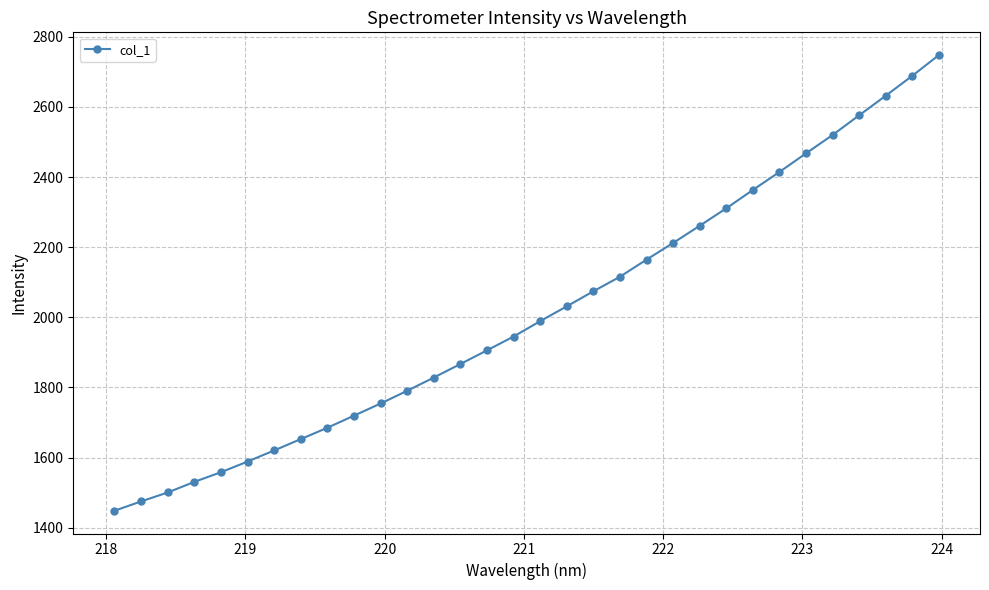

What is the value of the 2nd point from the left?

1474.9